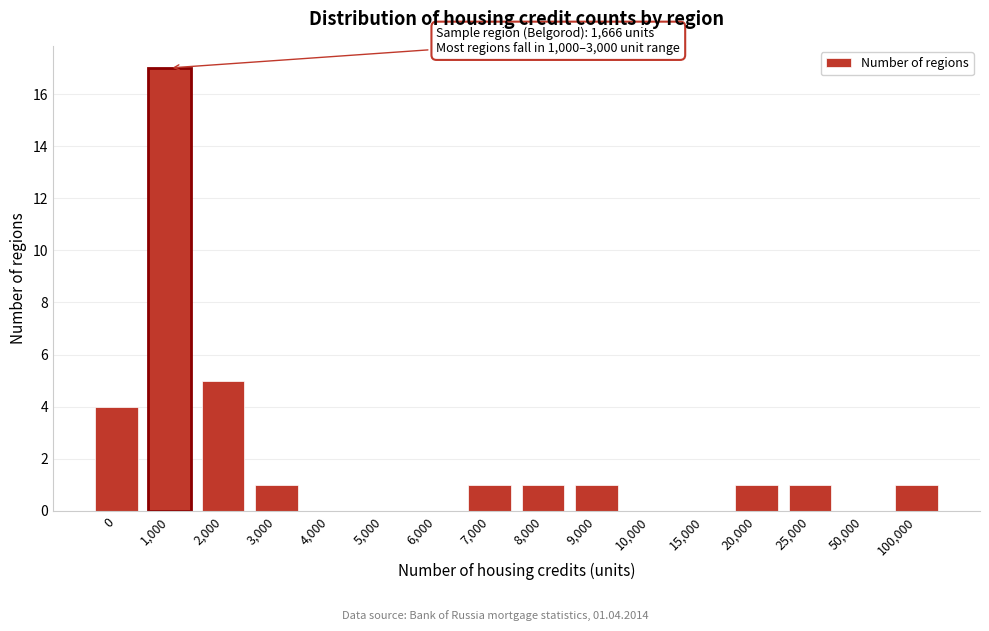

Reading left to right, extract all data points from this chart.

0=4	1,000=17	2,000=5	3,000=1	4,000=0	5,000=0	6,000=0	7,000=1	8,000=1	9,000=1	10,000=0	15,000=0	20,000=1	25,000=1	50,000=0	100,000=1